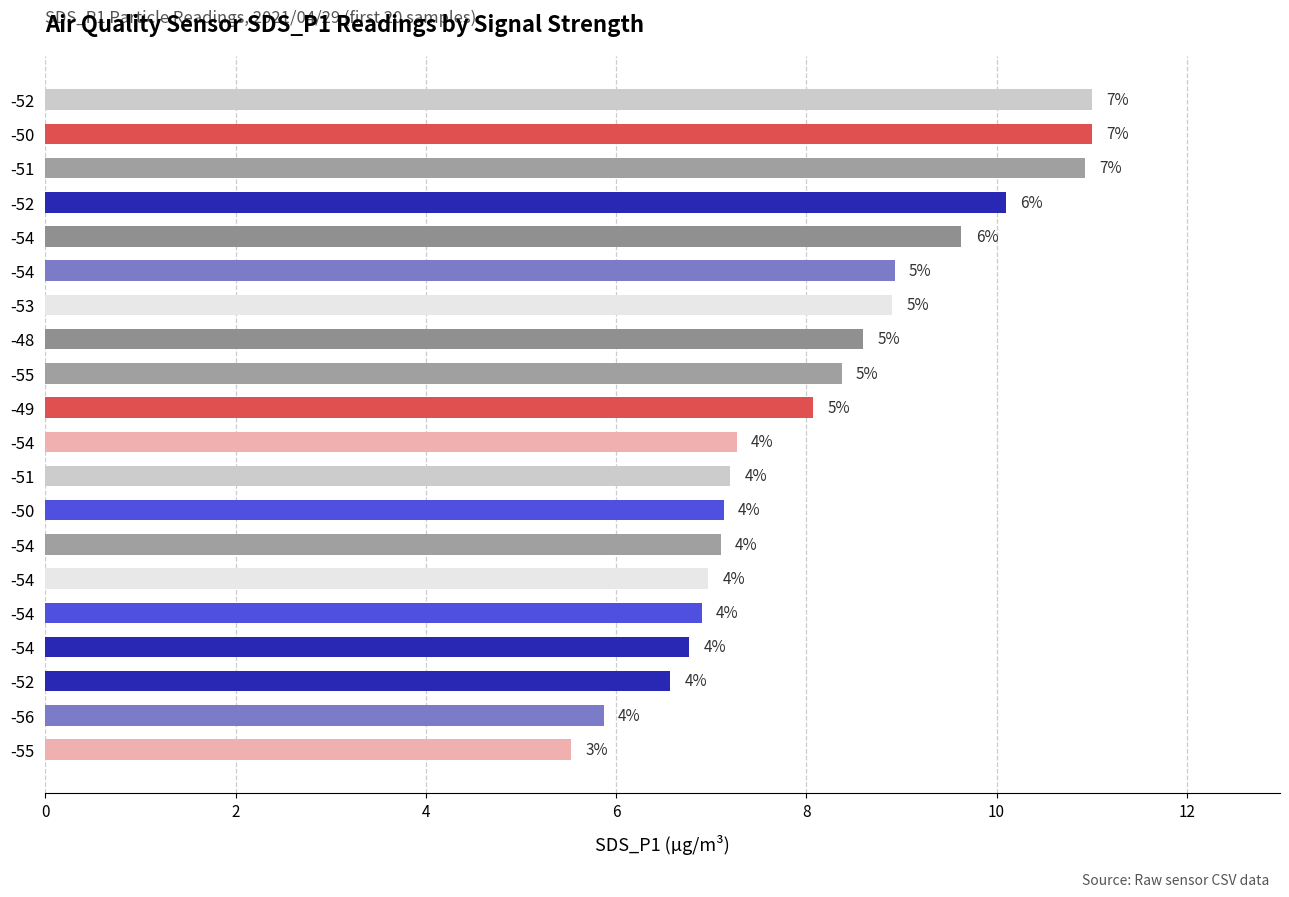

Does the chart contain any negative values?

No